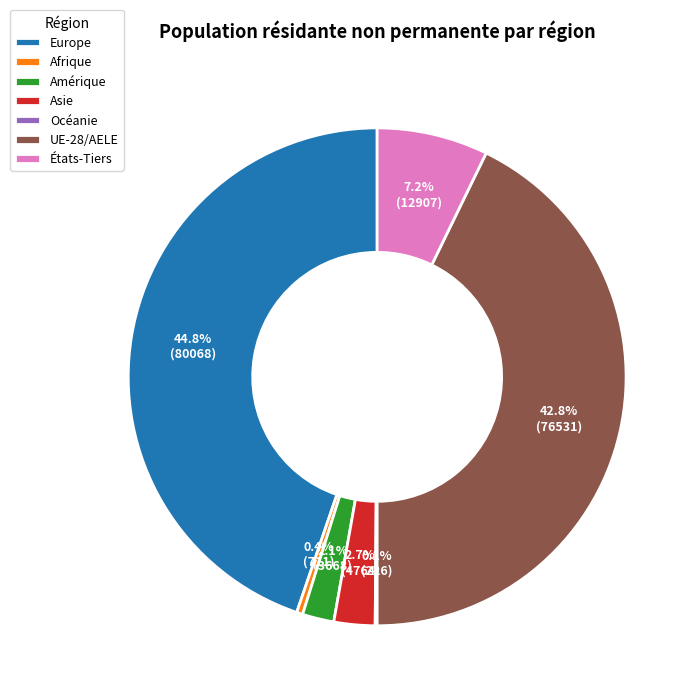

Is États-Tiers the majority of the pie?

No